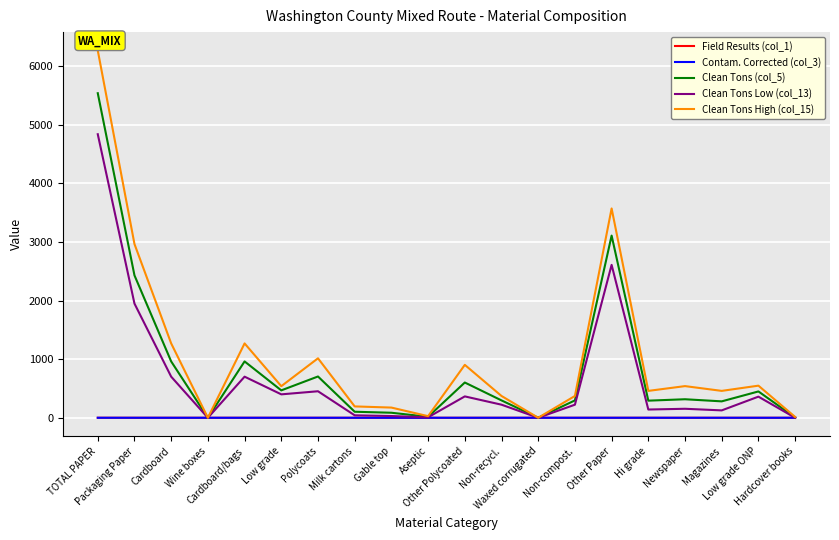

At which category is the sum across all series the highest?

TOTAL PAPER